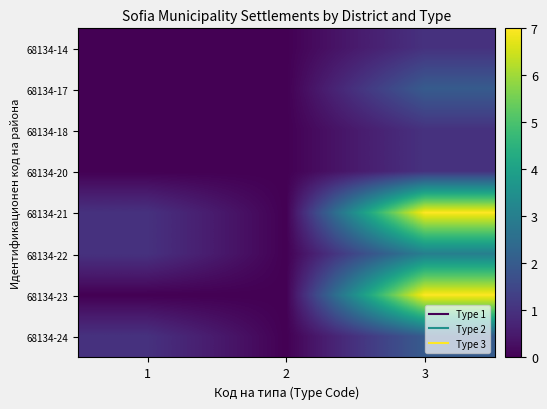

Which label corresponds to the smallest value in the chart?

1